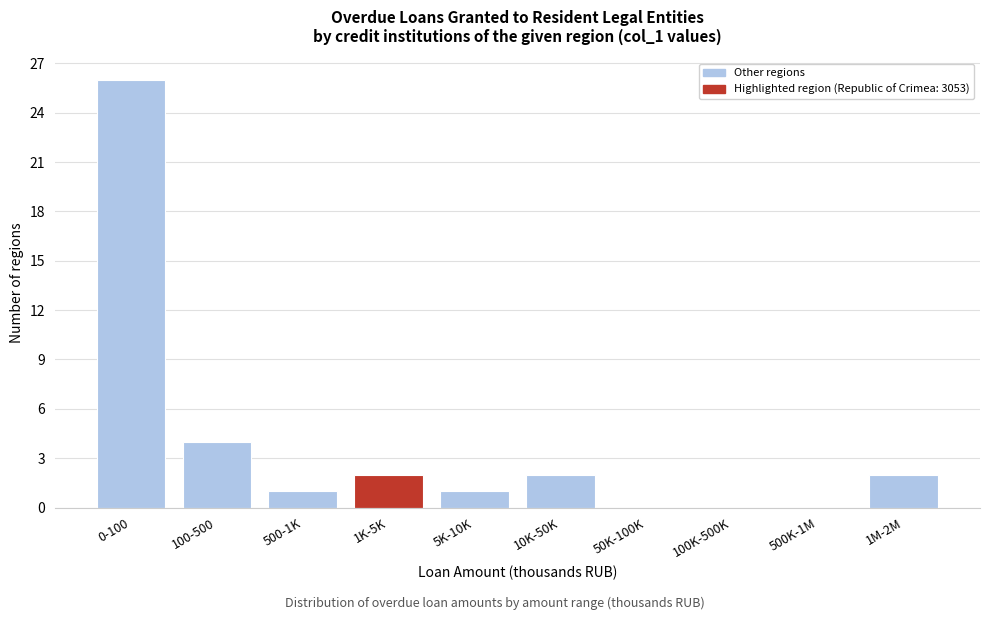

Reading left to right, extract all data points from this chart.

0-100=26	100-500=4	500-1K=1	1K-5K=2	5K-10K=1	10K-50K=2	50K-100K=0	100K-500K=0	500K-1M=0	1M-2M=2